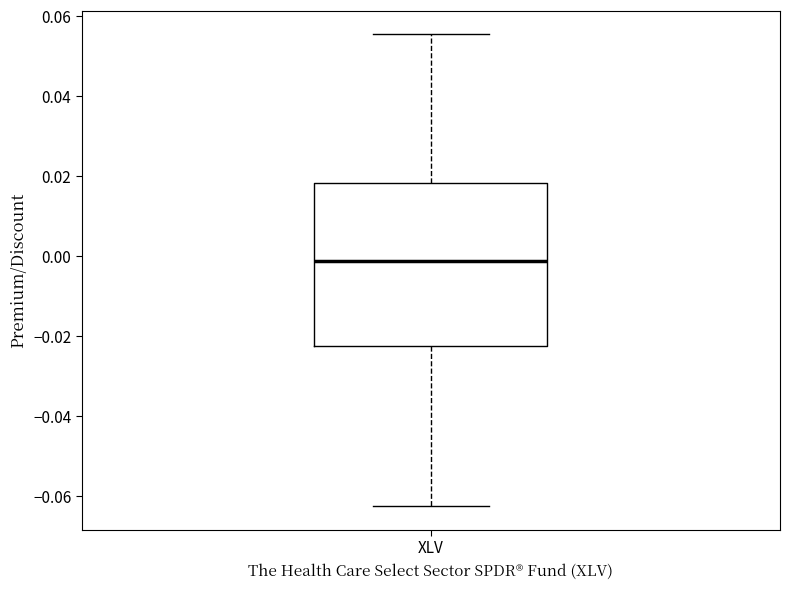

Read this box plot against the y-axis: the position of the median line, the range covered by the box, and the ends of both whiskers. The values are not printed on the chart, so give them approximately, as read against the axis.

median -0.002, box -0.022 to 0.018, whiskers -0.062 to 0.056